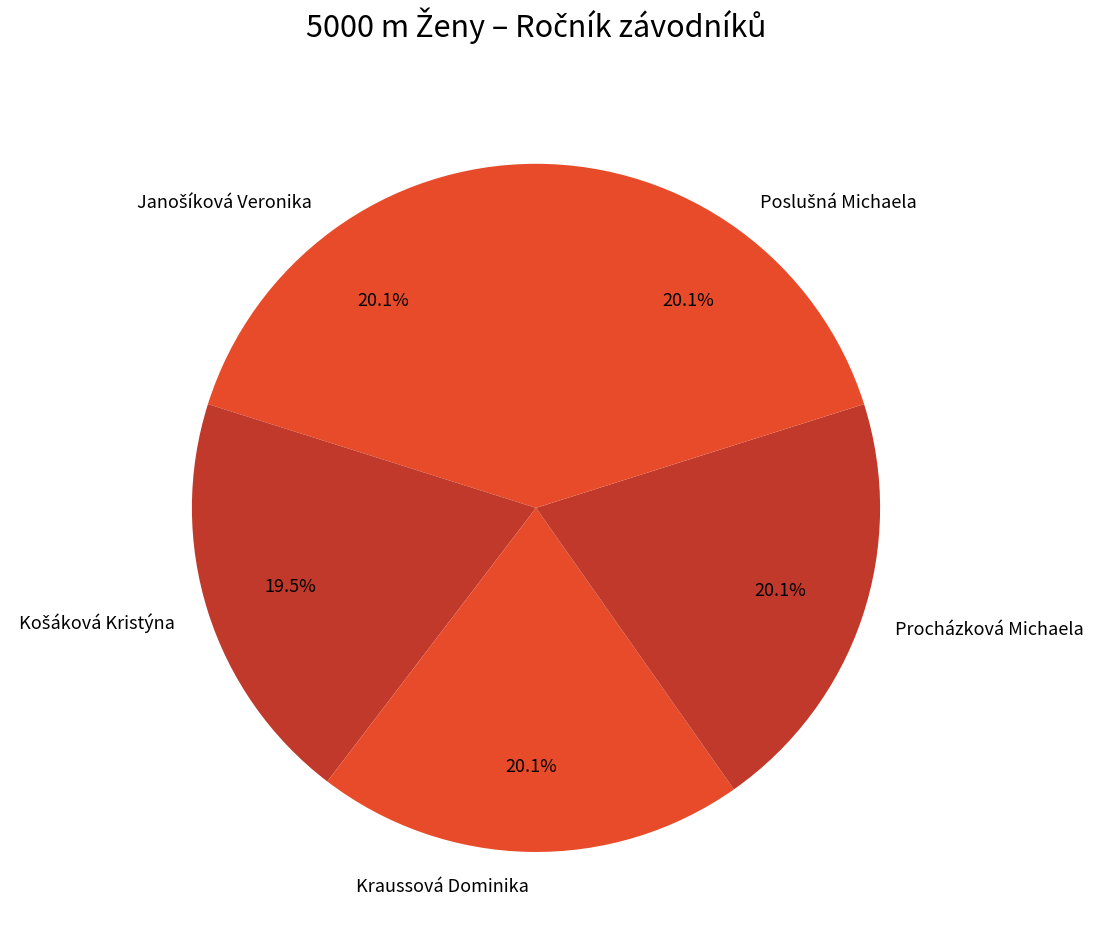

Count the number of slices in the pie.

5